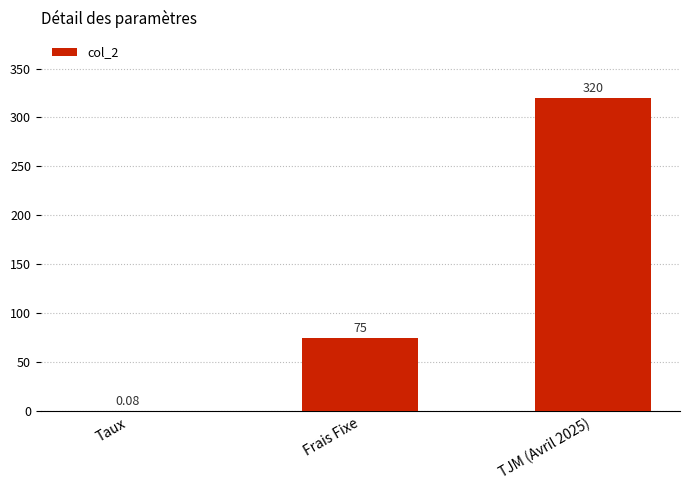

Where is the data nearest to the value 160?

Frais Fixe